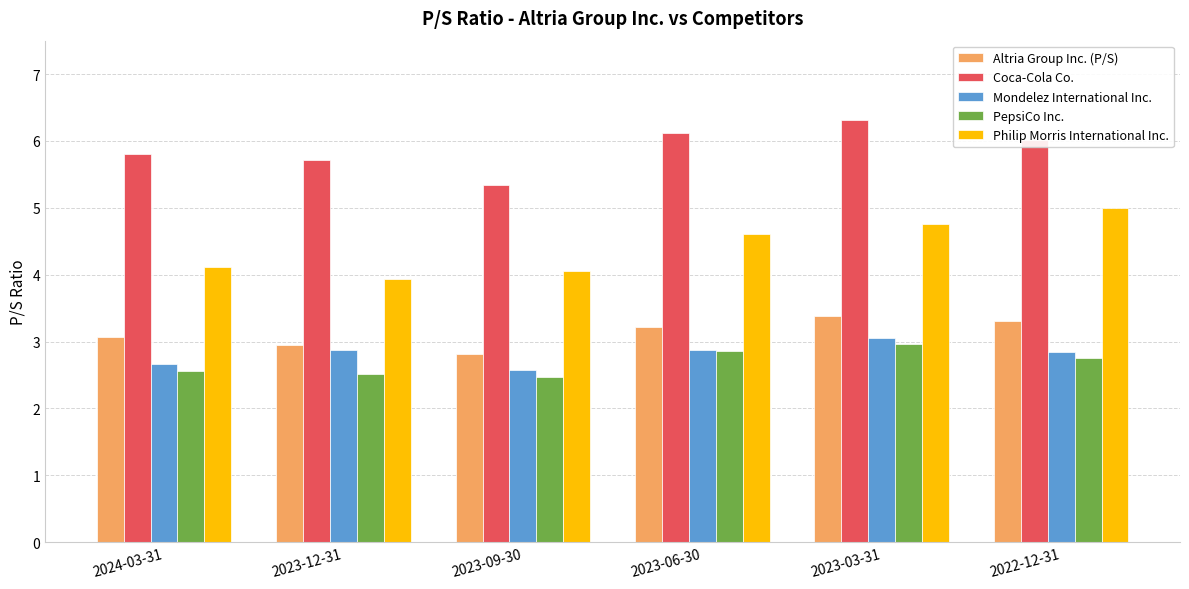

Is it true that Philip Morris International Inc. equals 7.4 at 2024-03-31?

False